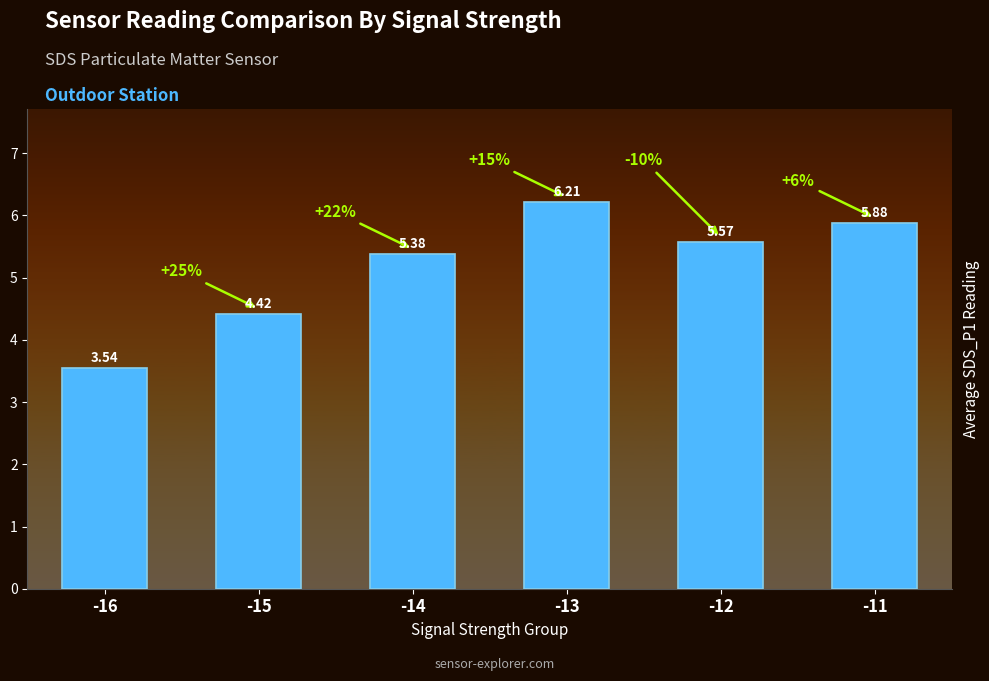

What is the average value?

5.2